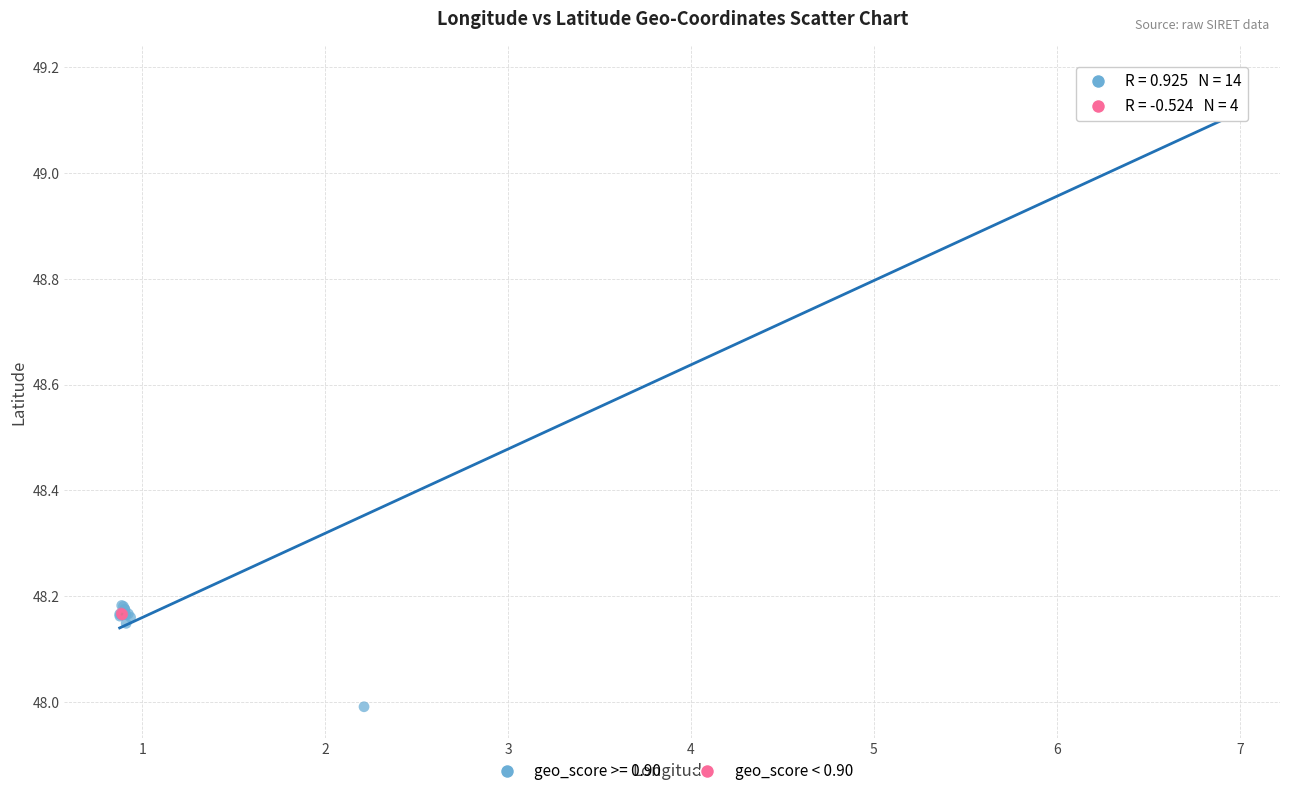

Which series has the widest spread of Y values?

geo_score >= 0.90